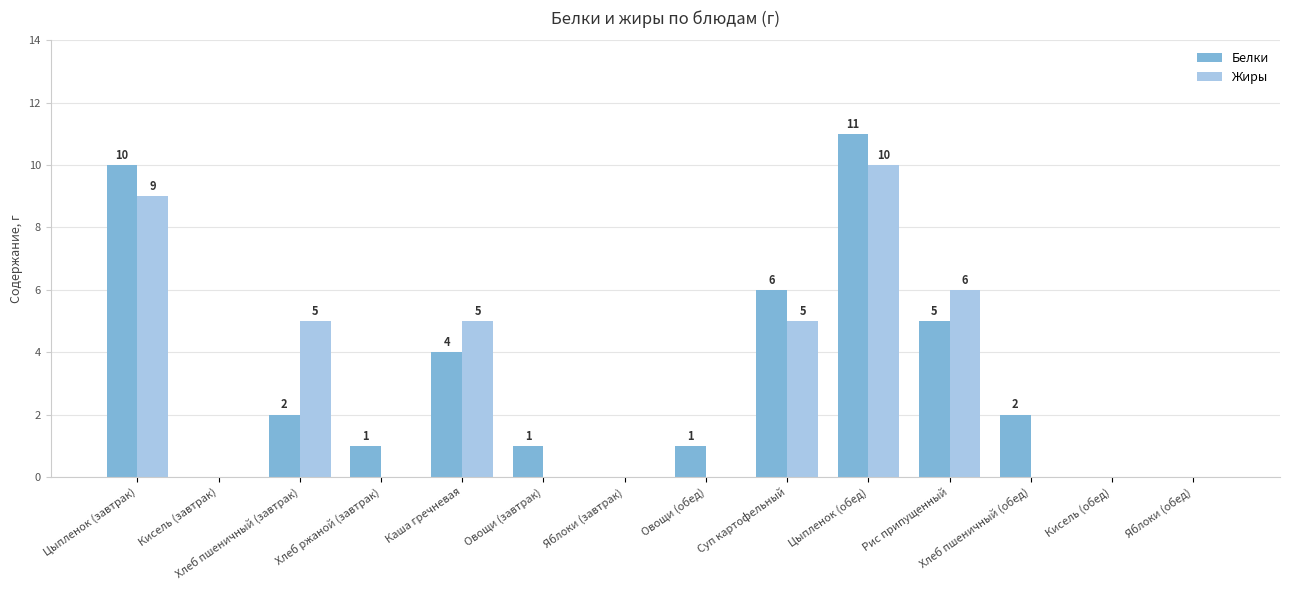

True or false: Белки has a value of 4 at Кисель (завтрак).

False